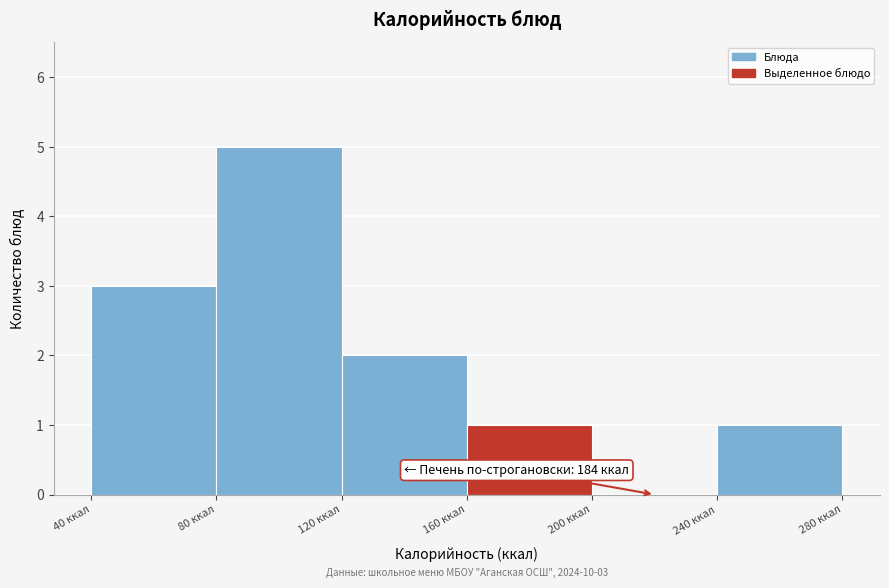

Which range on the x-axis has the tallest bar?

80 to 120